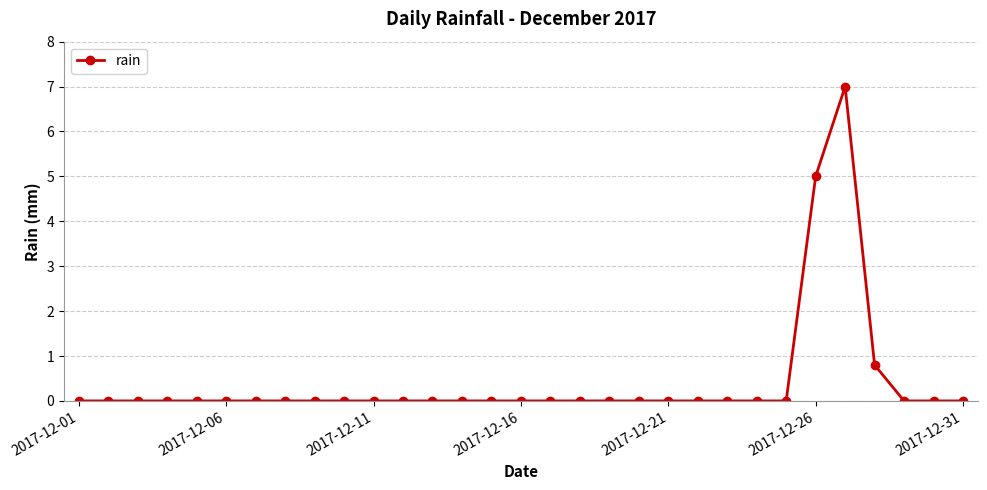

What is the average value?

0.4